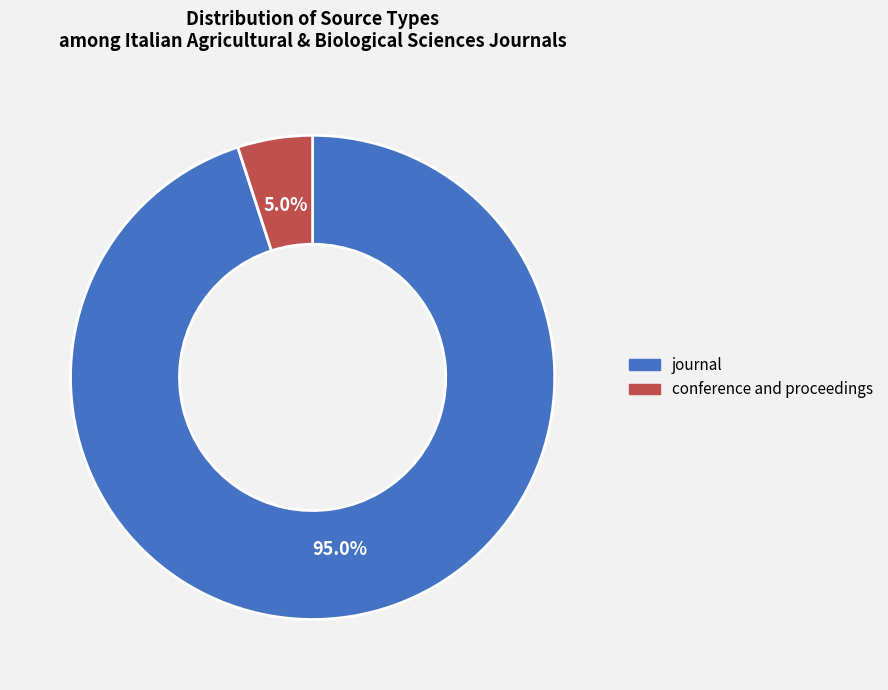

Combined, do conference and proceedings and journal account for over 50%?

Yes